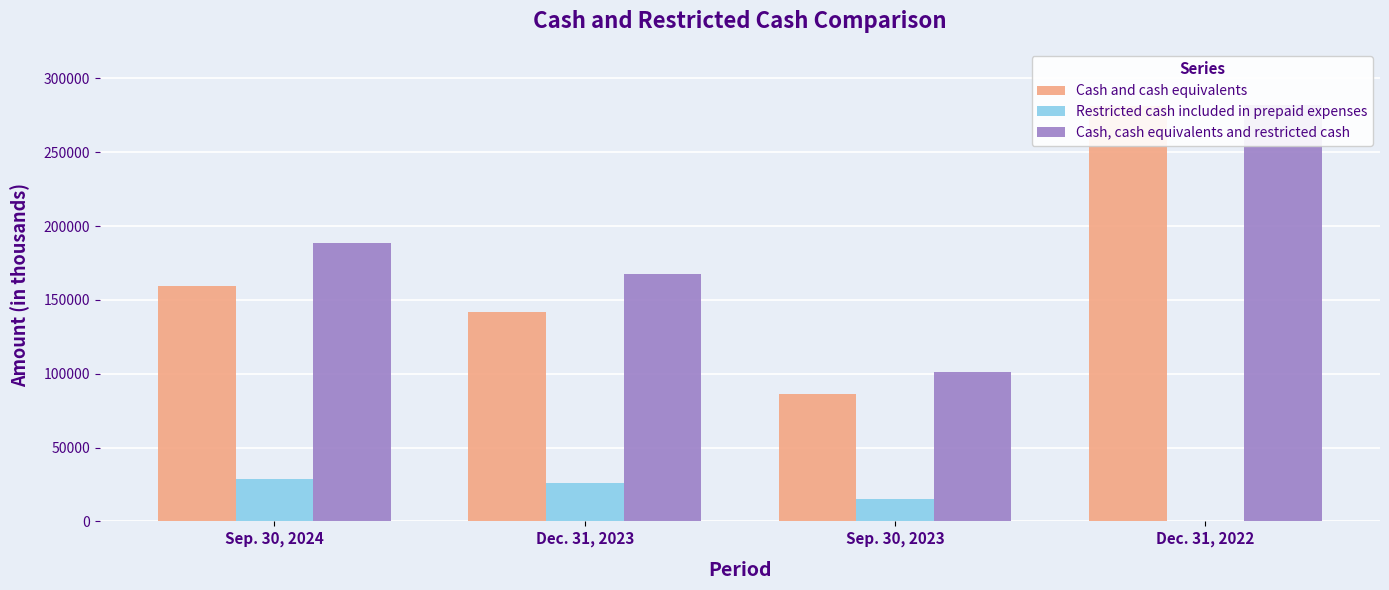

Which has a higher value, Sep. 30, 2024 or Dec. 31, 2023?

Sep. 30, 2024